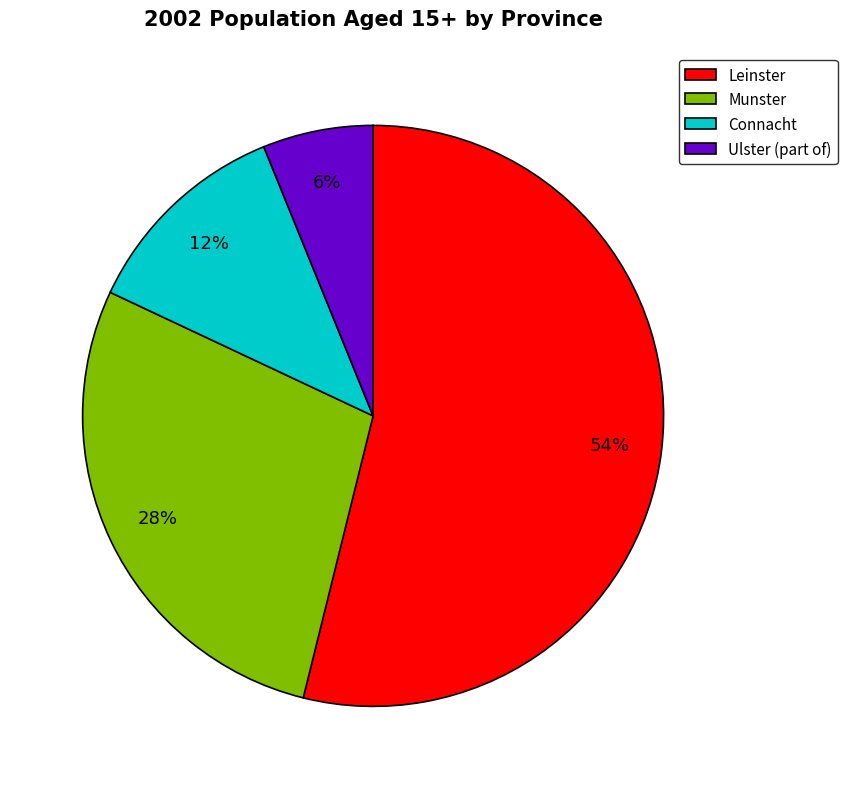

To the nearest percent, what portion does Connacht represent?

12%